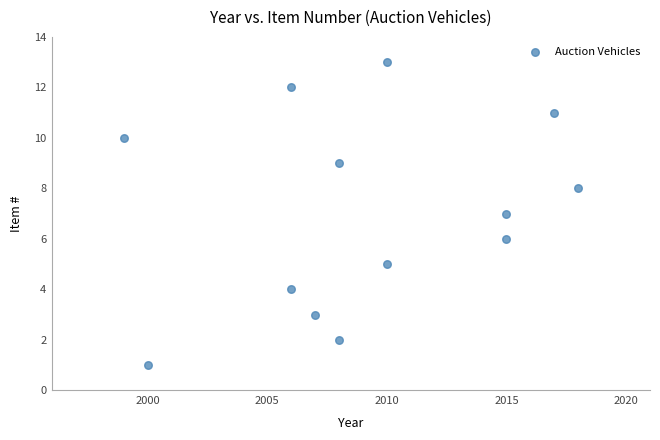

What is the range of X values (max minus min)?

19